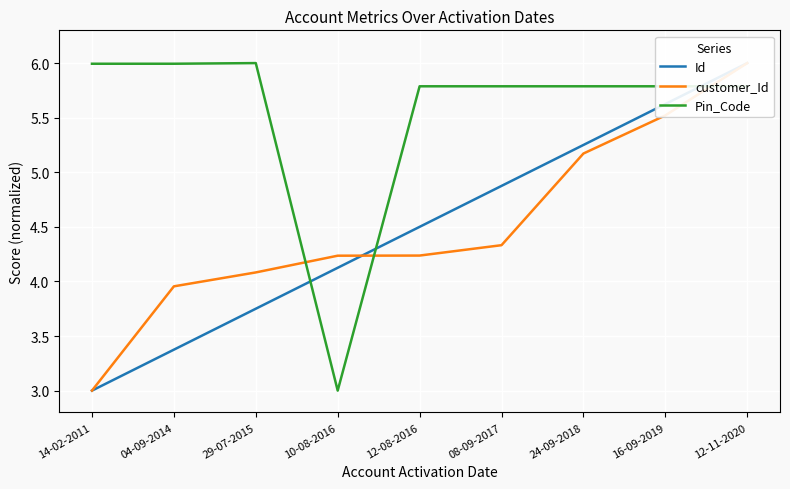

After their last crossing, which series has the higher values: customer_Id or Pin_Code?

customer_Id